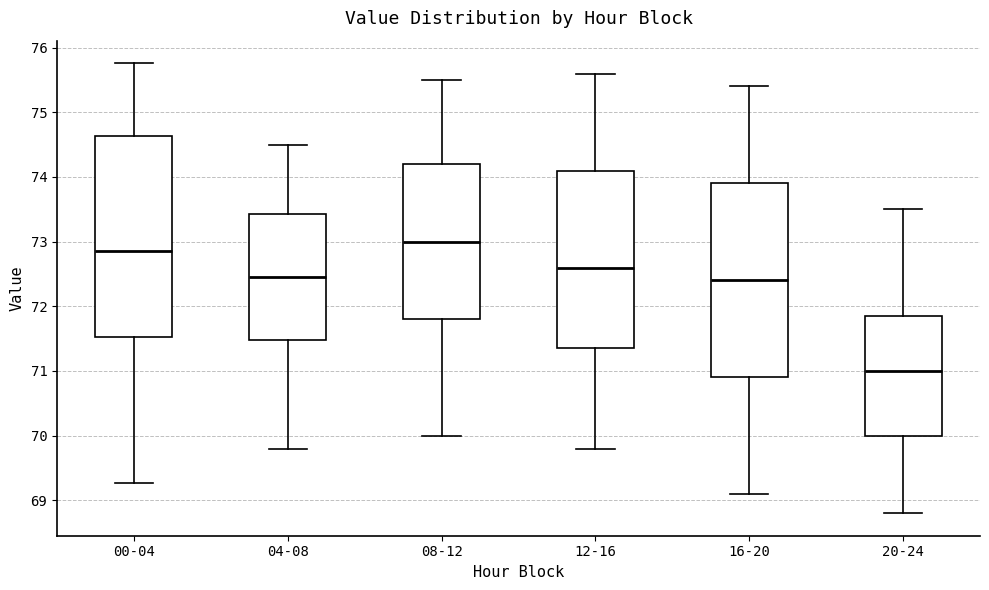

Where is the lower edge of the box for 20-24 on the y-axis? The values are not printed on the chart, so give them approximately, as read against the axis.

70.0